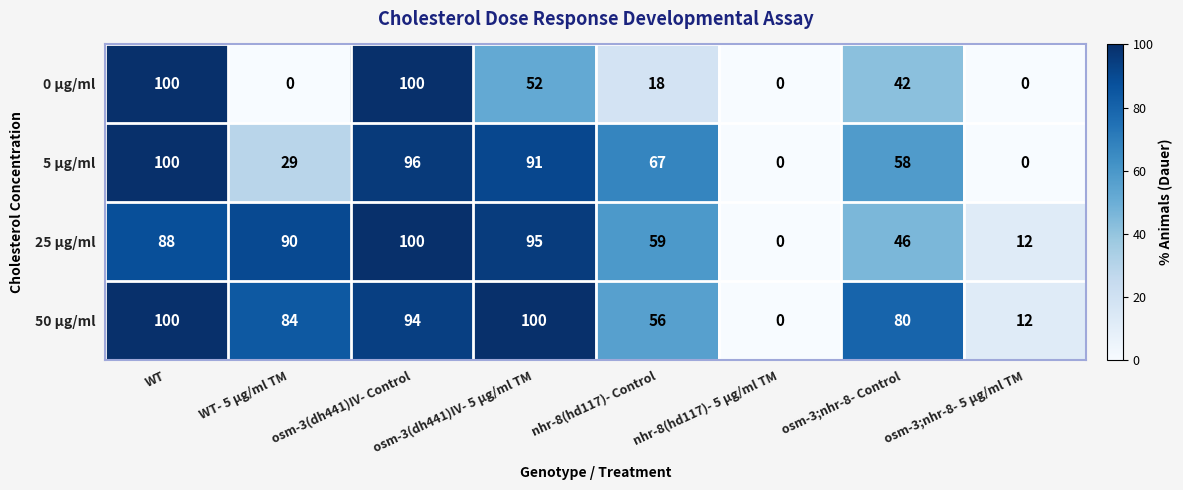

How many series are shown in this chart?

4